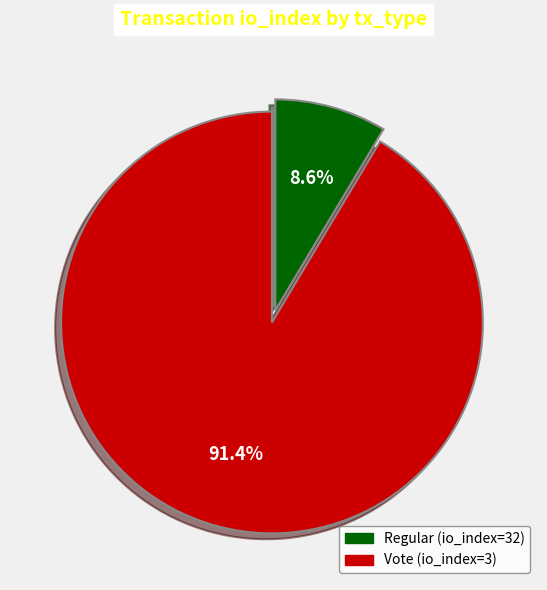

What percentage is the Vote slice, to the nearest percent?

9%